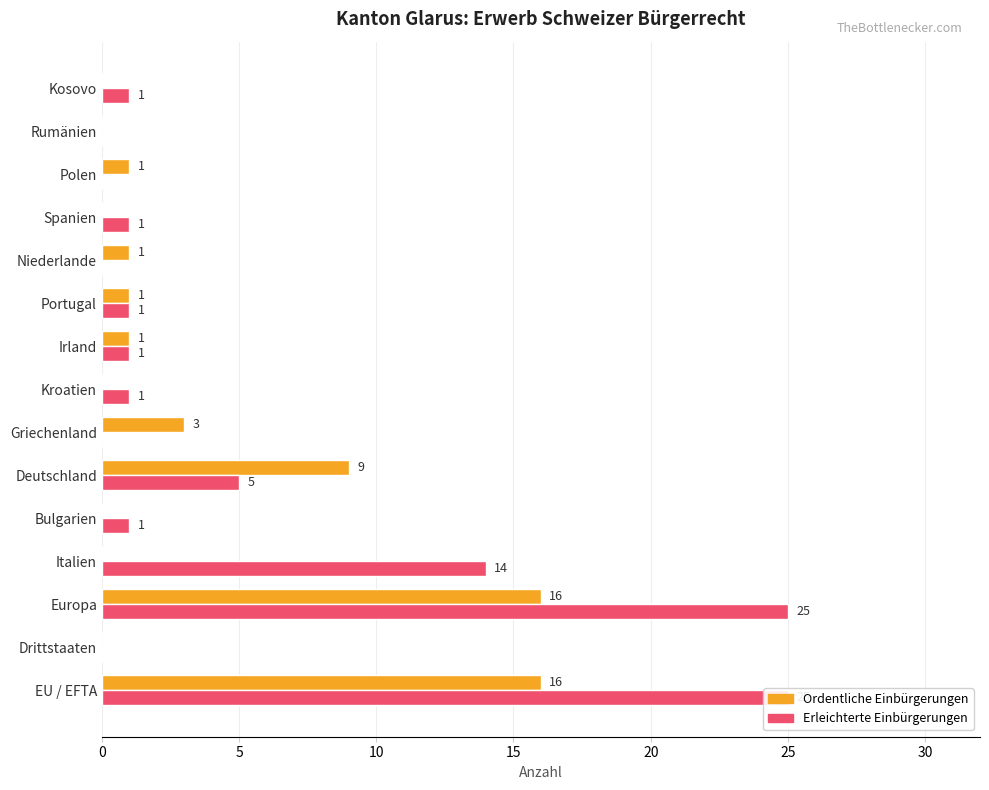

How many values in the Ordentliche Einbürgerungen series are below 1?

7